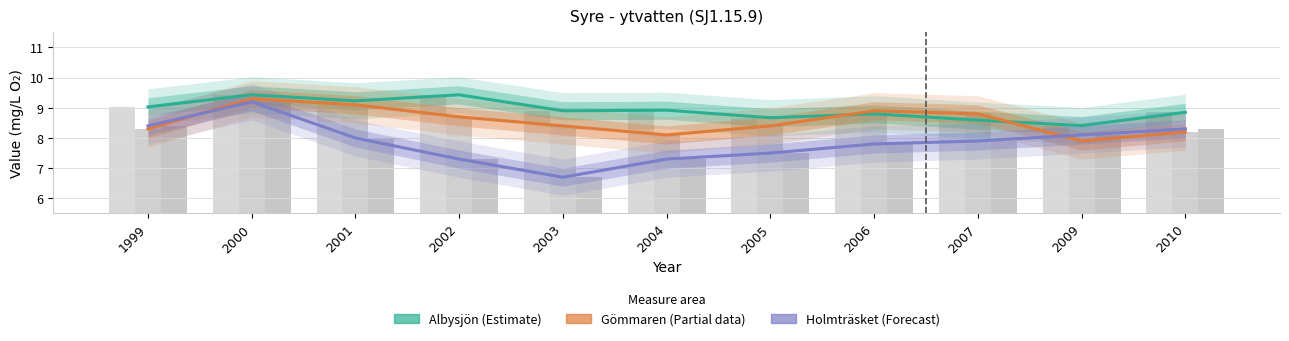

The value of Gömmaren (Partial) at 2003 is 8.4. True or false?

True